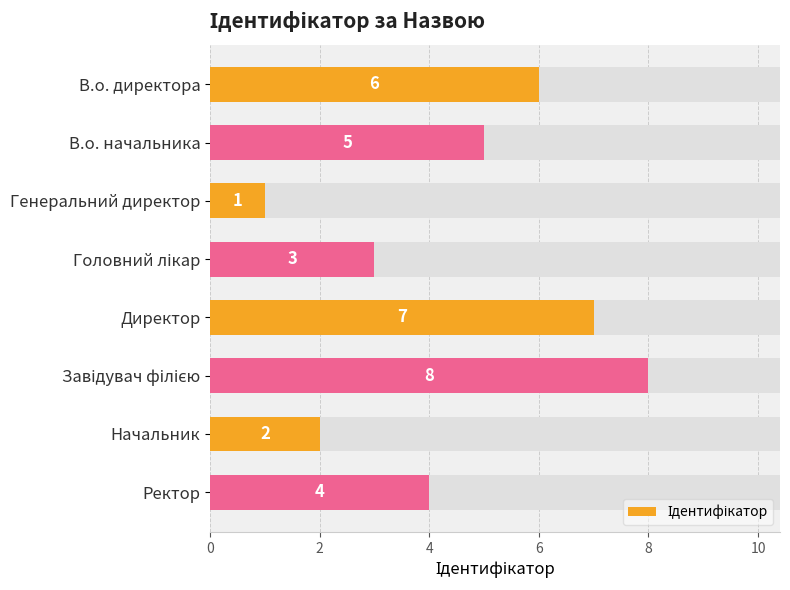

What is the value of the 5th bar from the left?

7